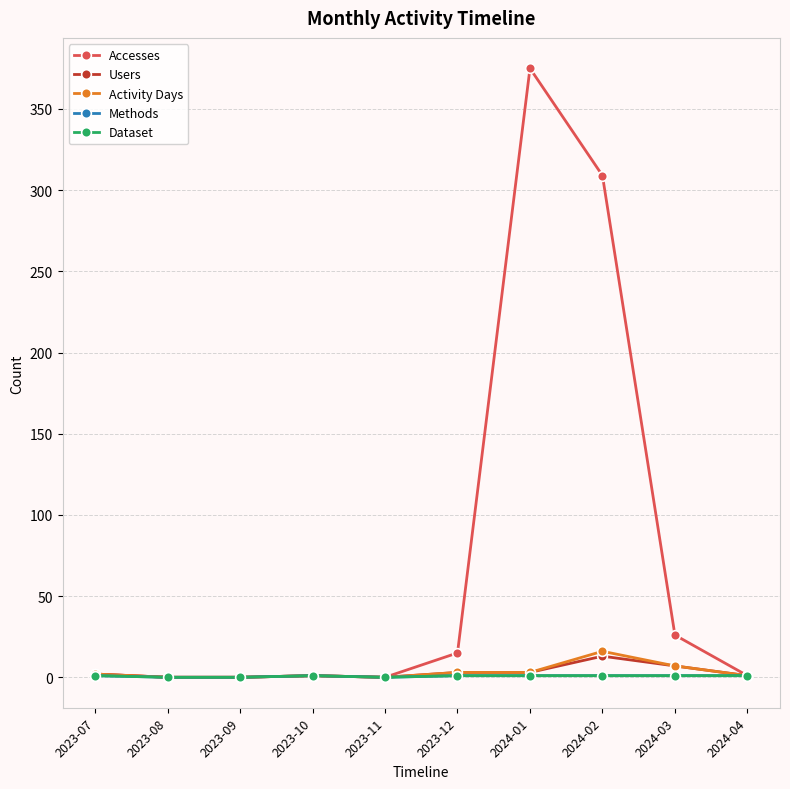

In Users, how many points are lower than both neighbors (excluding endpoints)?

1